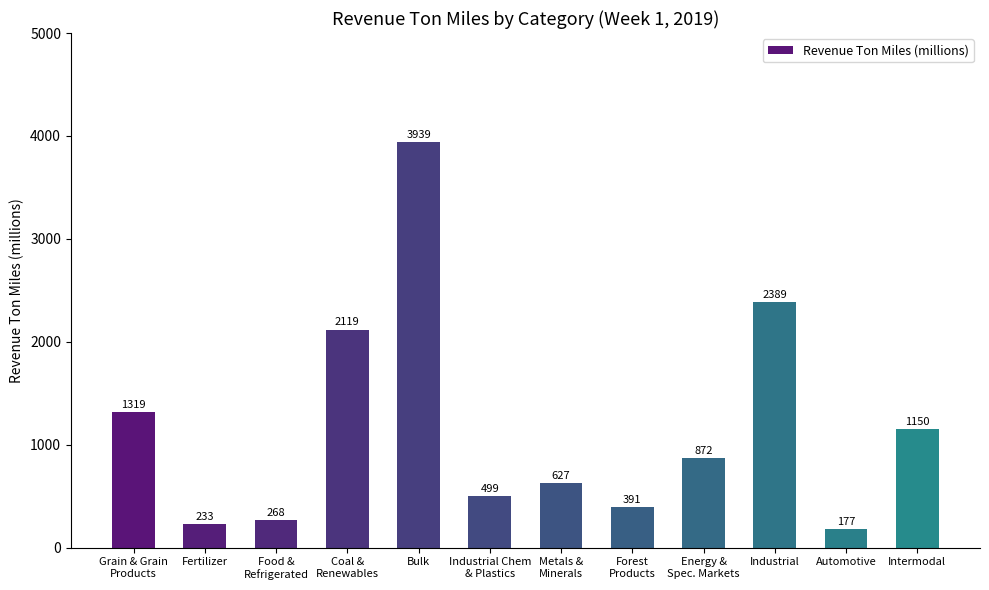

How many bars are there in total?

12